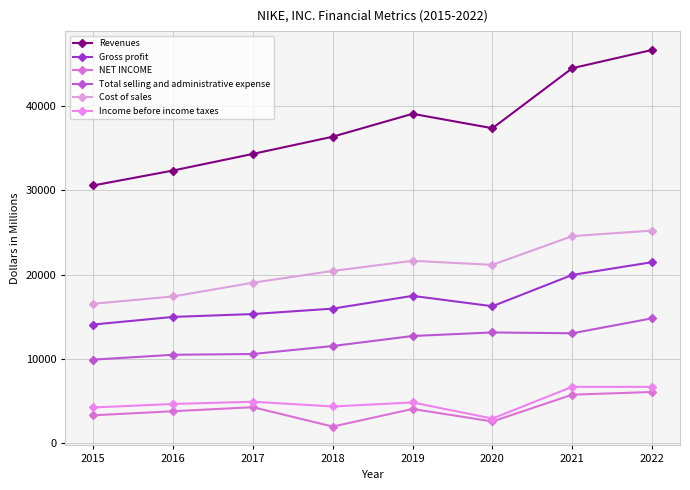

True or false: NET INCOME has a value of 1622 at 2020.

False